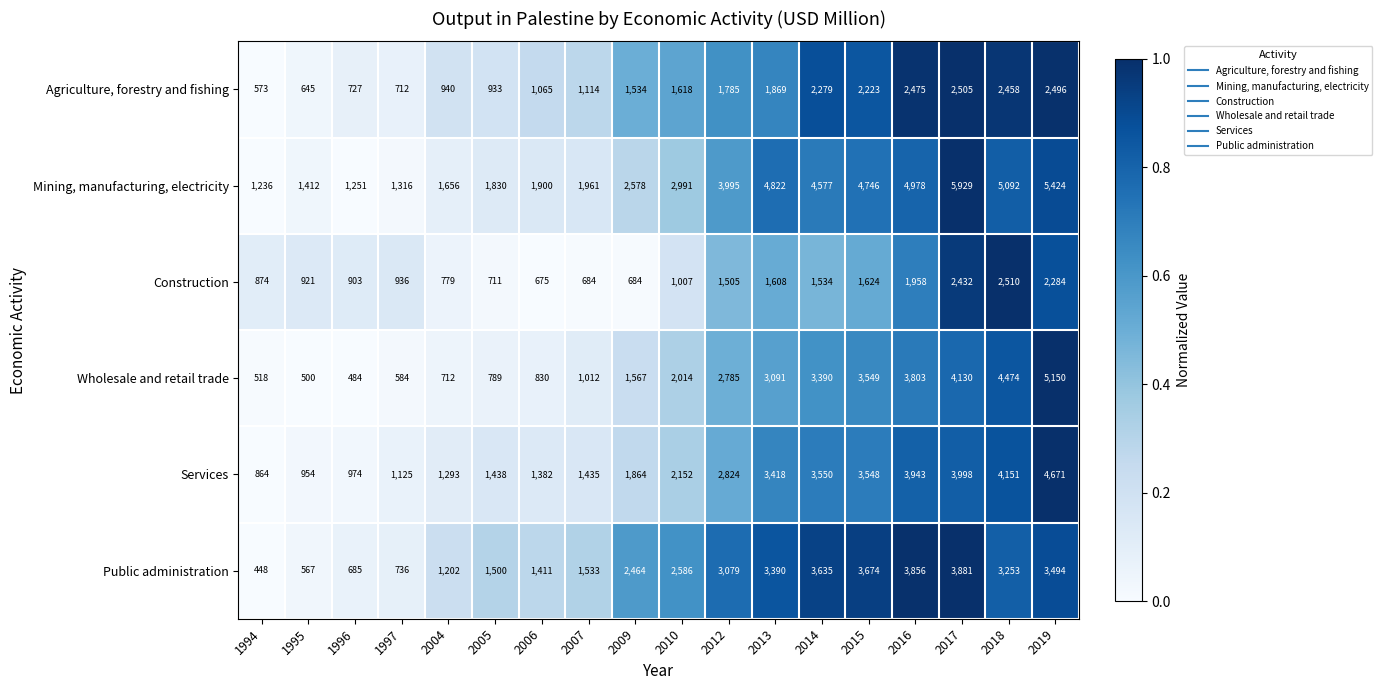

Which series has the largest total across all categories?

Mining, manufacturing, electricity